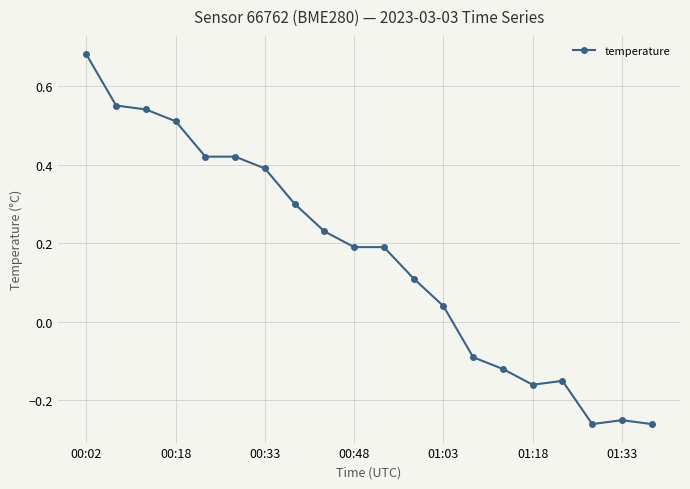

True or false: the data has more than 0 interior local peaks.

True